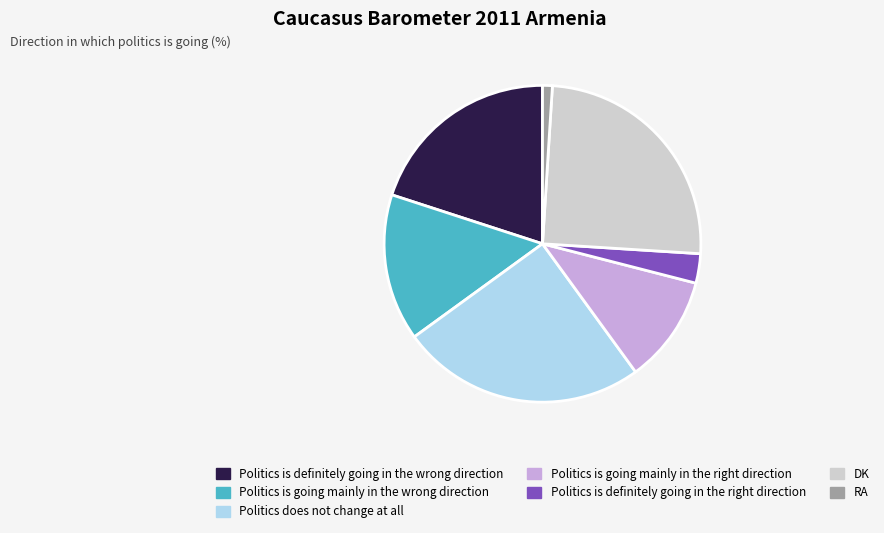

True or false: Politics is going mainly in the wrong direction accounts for 15% of the total.

True